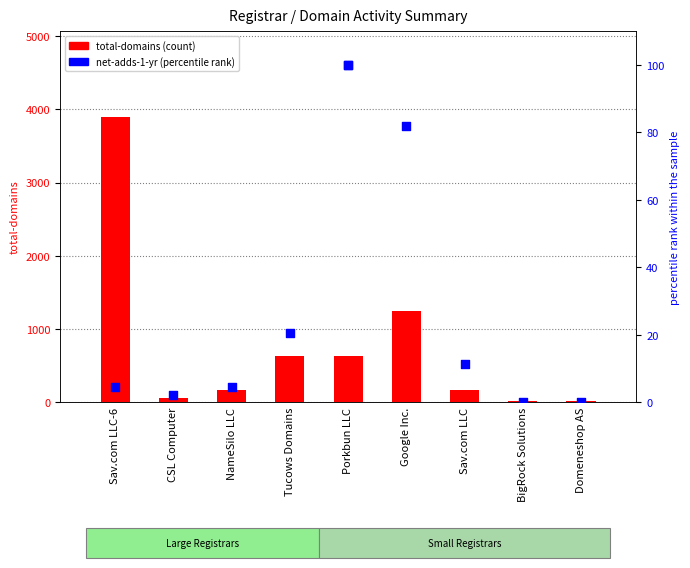

Is the value of total-domains at Sav.com LLC greater than the value of net-adds-1-yr (percentile) at NameSilo LLC?

Yes